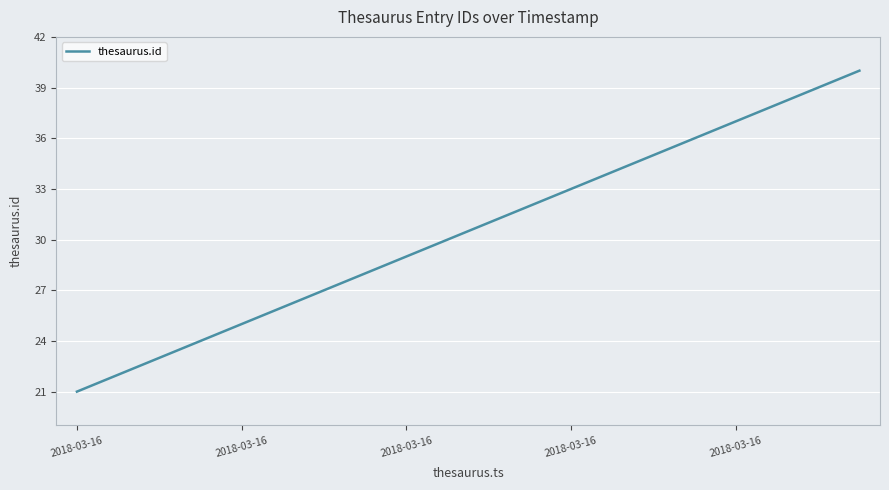

What is the maximum value shown in the chart?

40.0